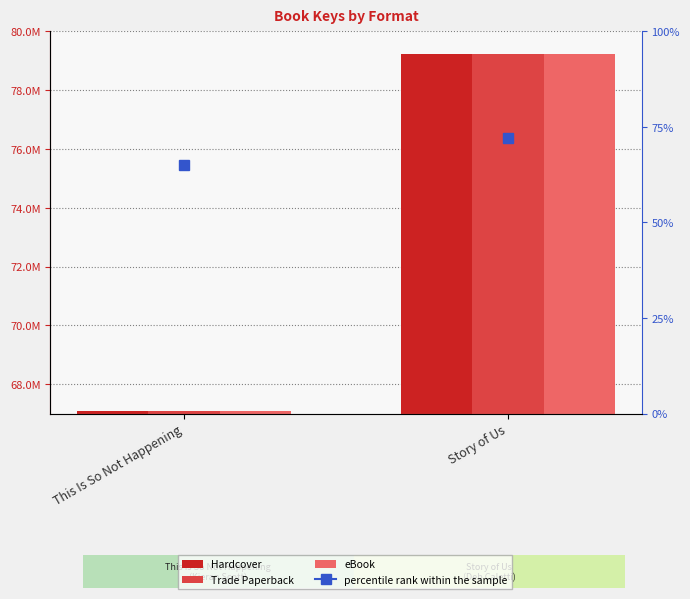

Reading right to left, what are all the values shown in this chart?

Hardcover: 79225195	67083500
Trade Paperback: 79225195	67083500
eBook: 79225195	67083500